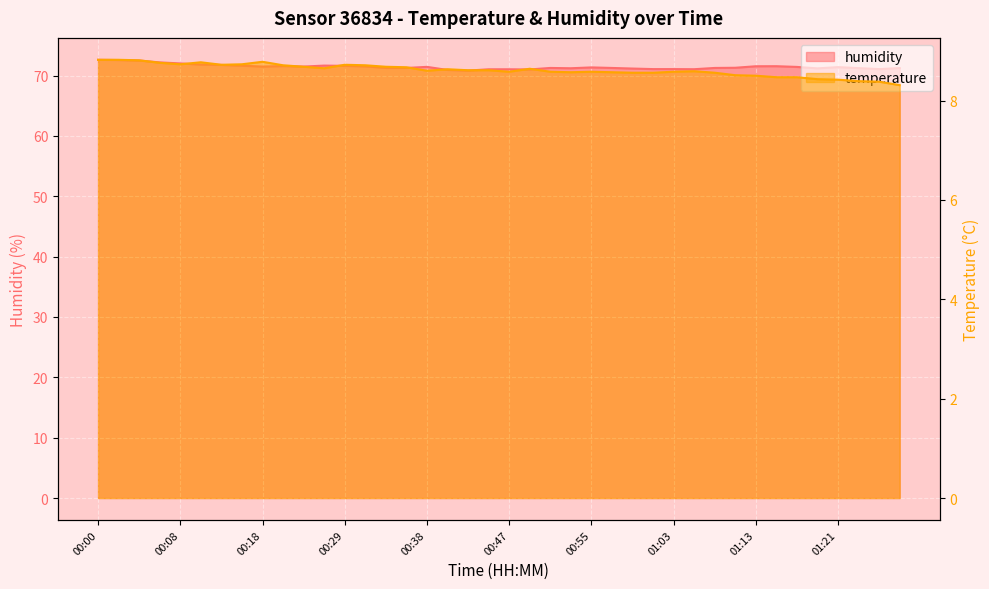

True or false: temperature and humidity cross at least once.

False